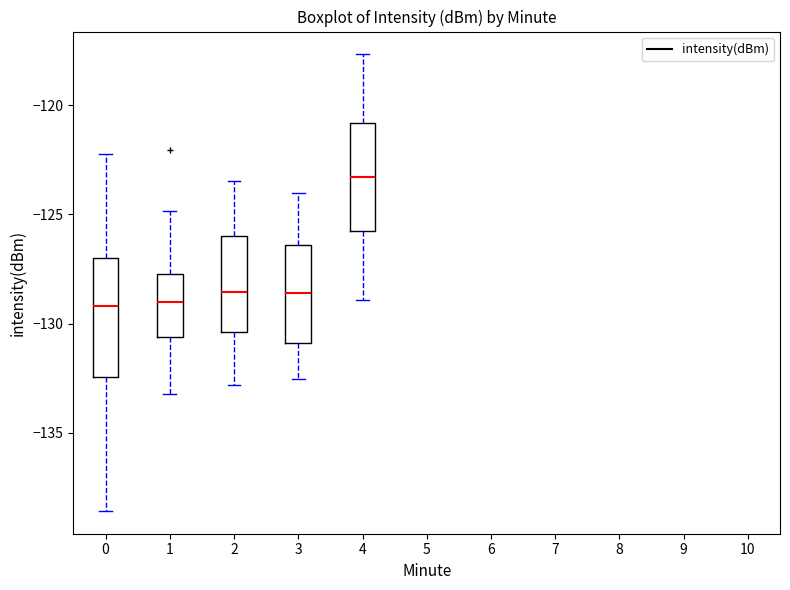

Reading left to right, read every box against the y-axis: the position of its median line, the range the box covers, and the ends of its whiskers. The values are not printed on the chart, so give them approximately, as read against the axis.

0: median -129.0, box -132.5 to -127.0, whiskers -138.5 to -122.0
1: median -129.0, box -130.5 to -127.5, whiskers -133.0 to -125.0
2: median -128.5, box -130.5 to -126.0, whiskers -133.0 to -123.5
3: median -128.5, box -131.0 to -126.5, whiskers -132.5 to -124.0
4: median -123.5, box -126.0 to -121.0, whiskers -129.0 to -117.5